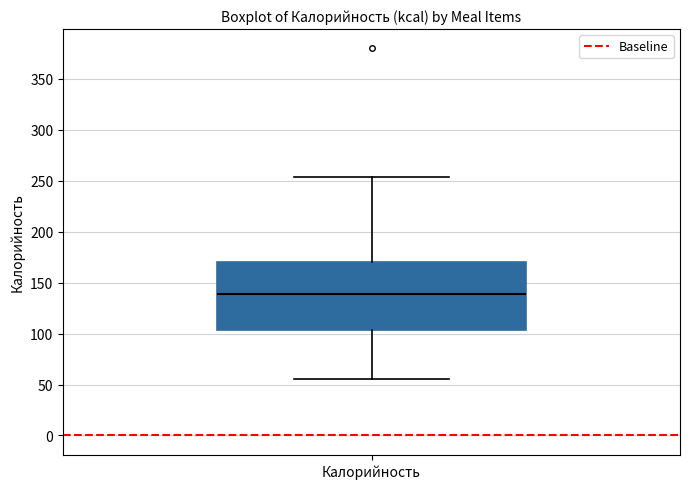

Transcribe this box plot: give where the median line is, the range the box spans, and where the two whiskers end, as read against the y-axis. The values are not printed on the chart, so give them approximately, as read against the axis.

median 140, box 105 to 170, whiskers 55 to 255